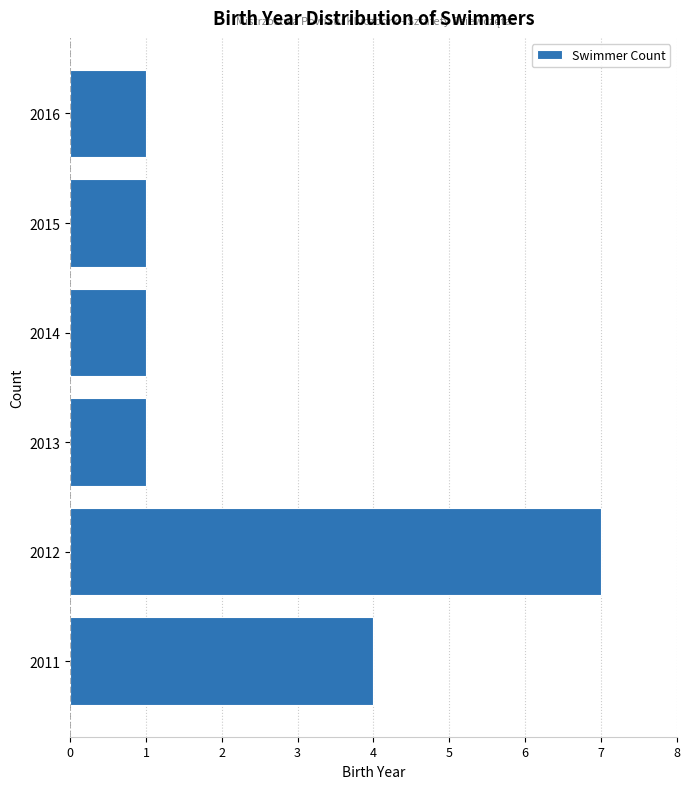

Reading bottom to top, what are all the values shown in this chart?

2011=4	2012=7	2013=1	2014=1	2015=1	2016=1